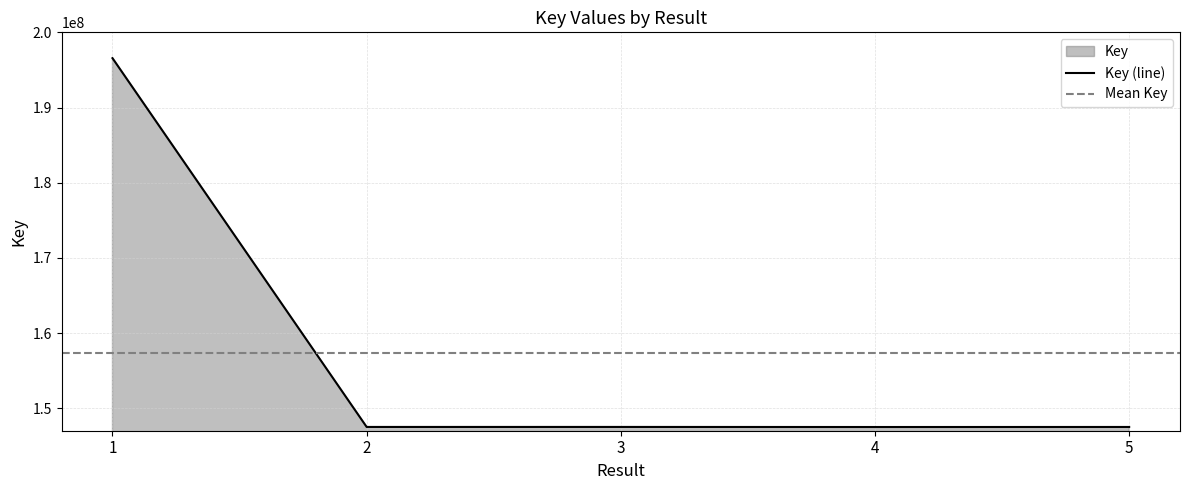

What is the ratio of the value at 5 to the value at 3?

1.0